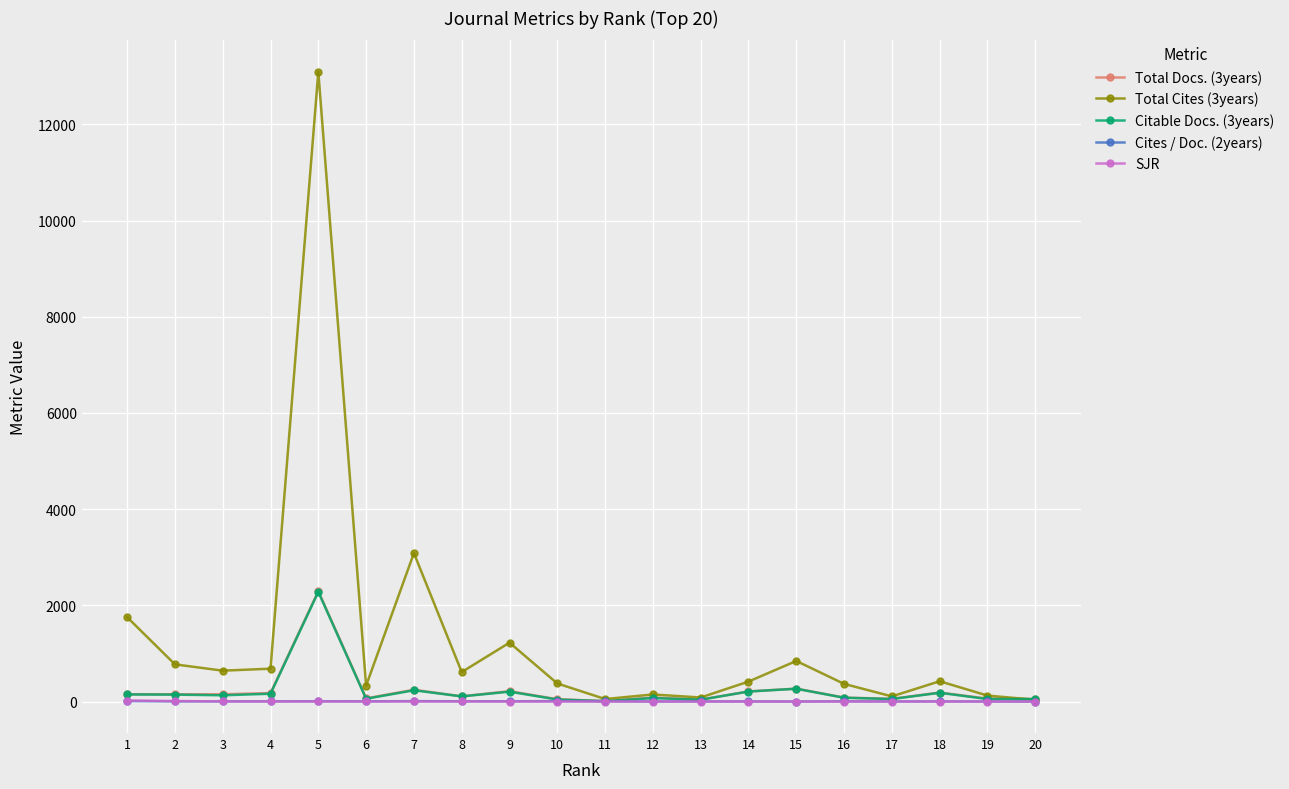

What is the greatest value displayed?

13092.0